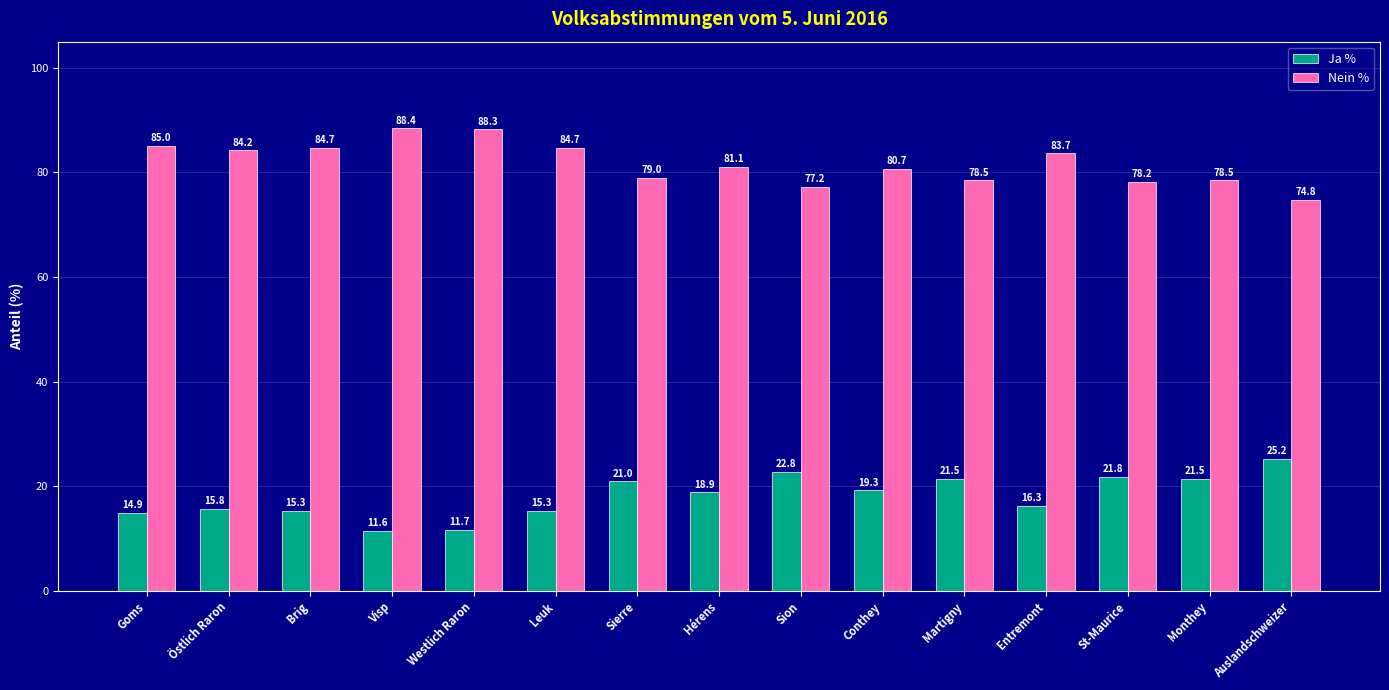

What is the difference between the maximum and minimum values in the Nein % series?

13.7